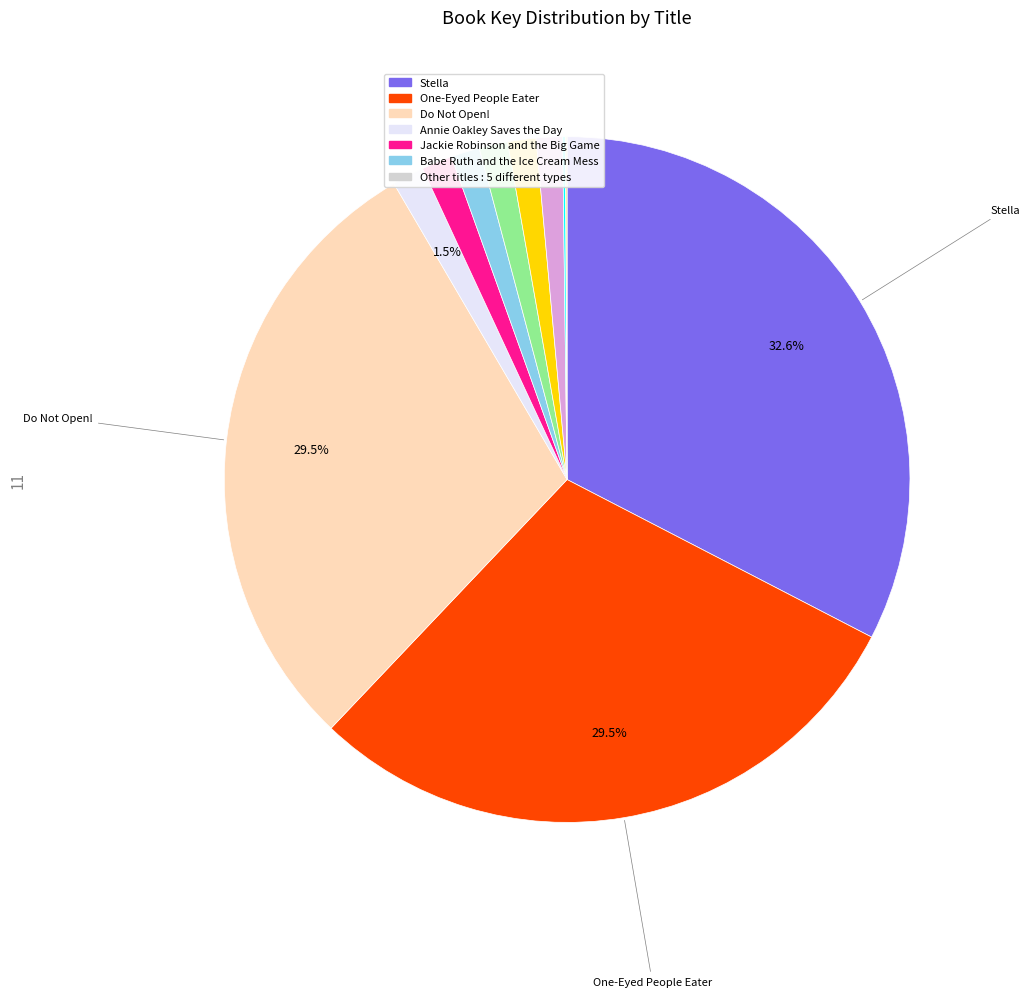

Is there a majority slice in this chart?

No